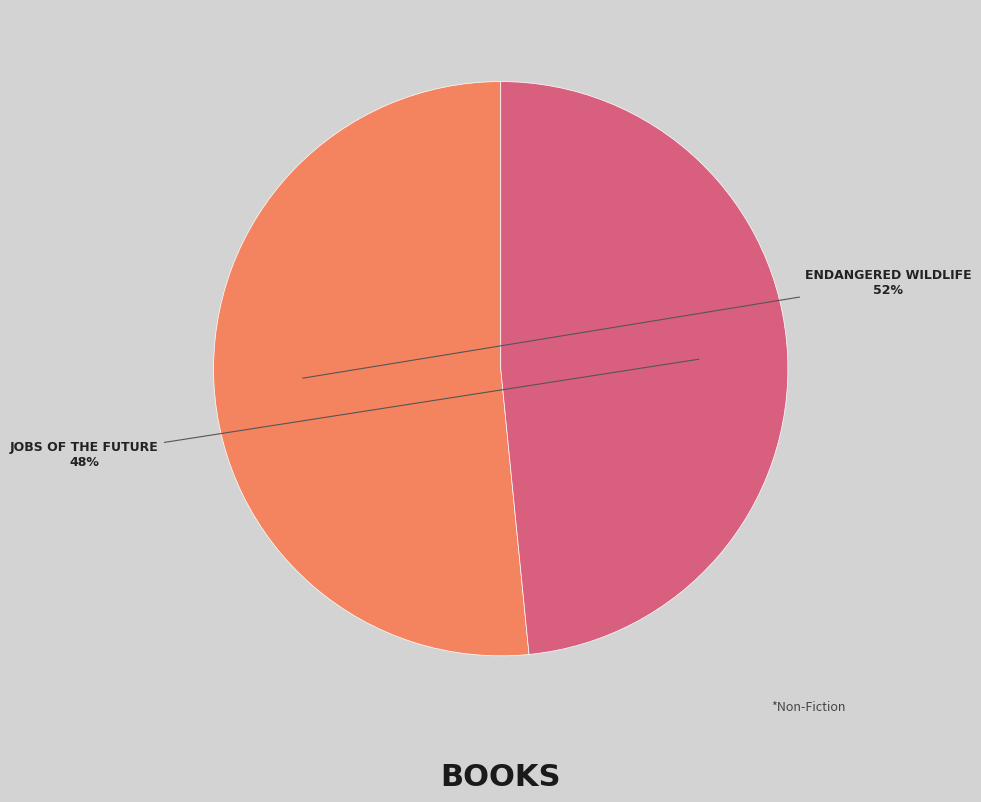

To the nearest percent, what is the average slice percentage?

50%